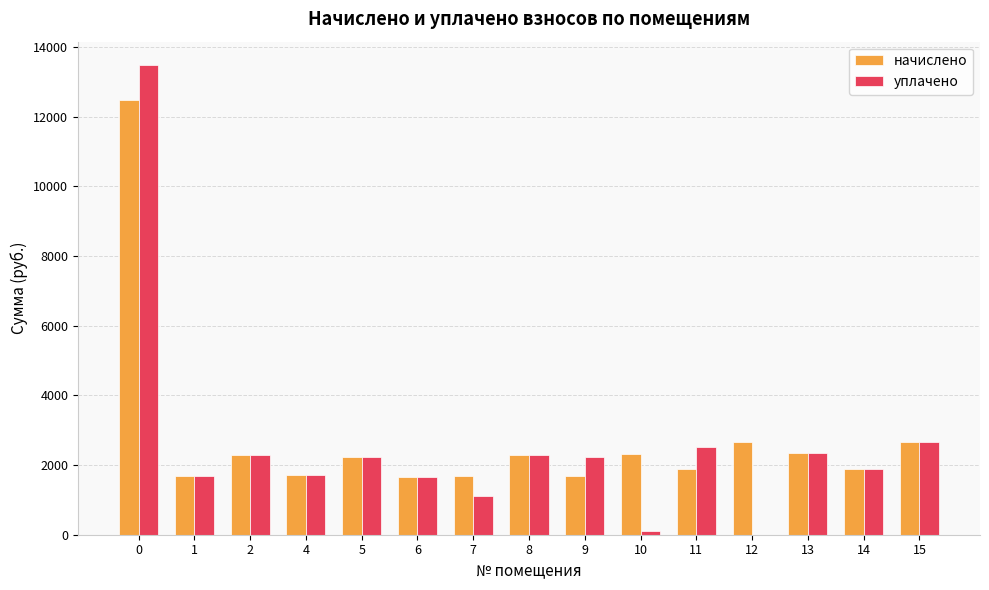

Is the value of начислено at 6 greater than the value of уплачено at 5?

No